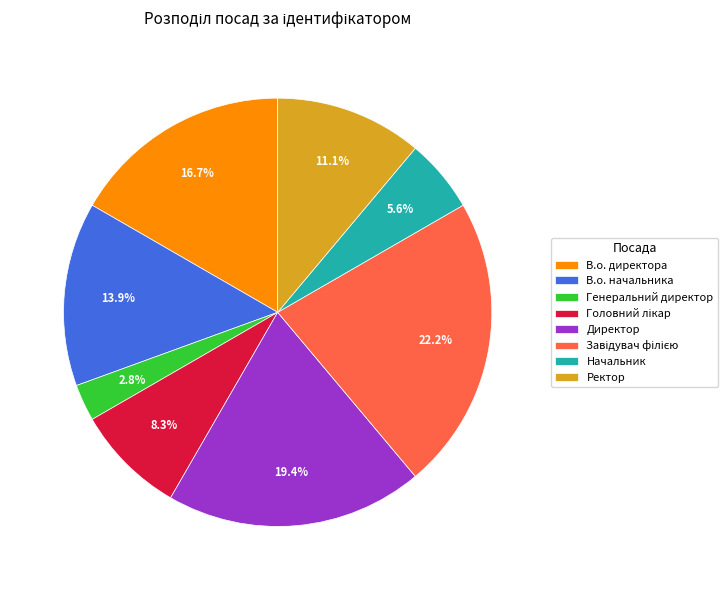

What percentage is the Ректор slice, to the nearest percent?

11%